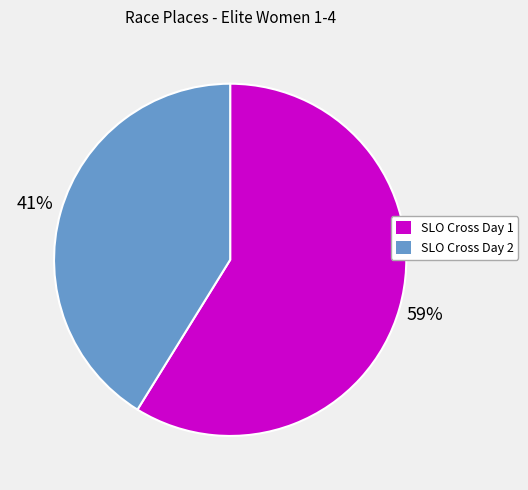

Which category has the smallest portion of the pie?

SLO Cross Day 2